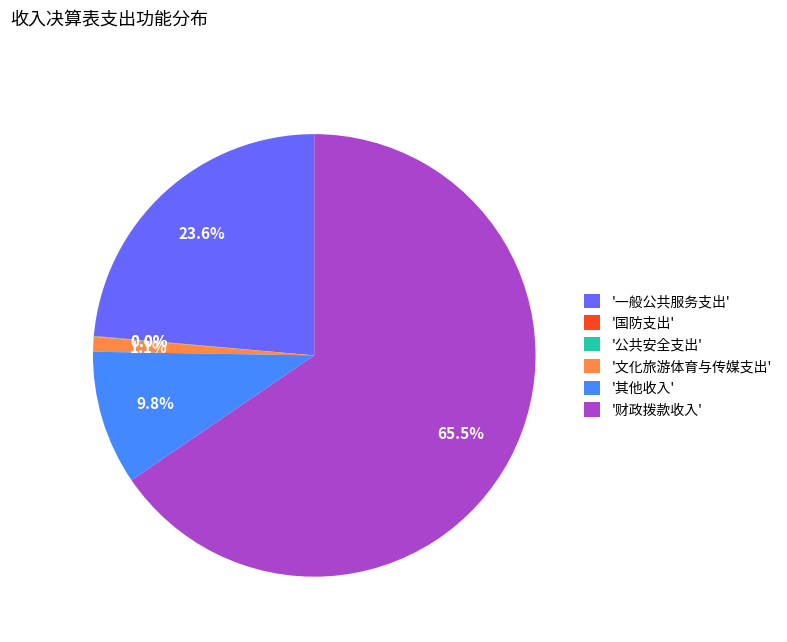

Which category accounts for the majority?

'财政拨款收入'